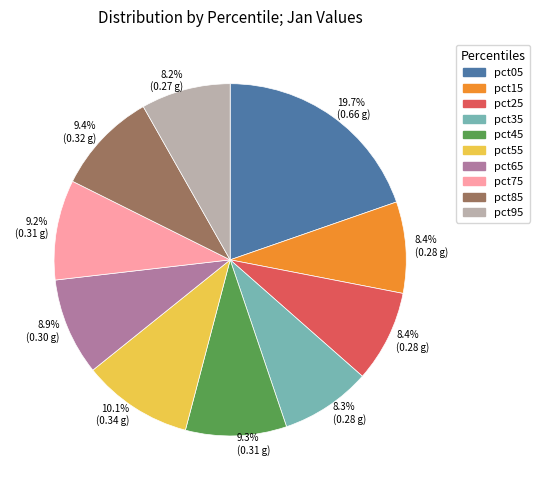

Is there a majority slice in this chart?

No